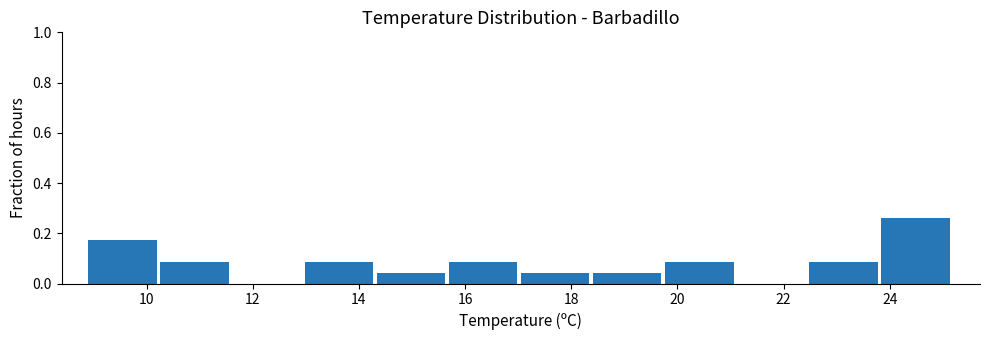

Reading left to right, transcribe this chart: for each bar, give the range it covers on the x-axis and its height. Neither the bar edges nor the heights are printed on the chart, so give them approximately, as read against the axes.

9.0 to 10.2: 0.18
10.2 to 11.6: 0.08
11.6 to 13.0: 0
13.0 to 14.4: 0.08
14.4 to 15.6: 0.04
15.6 to 17.0: 0.08
17.0 to 18.4: 0.04
18.4 to 19.8: 0.04
19.8 to 21.2: 0.08
21.2 to 22.4: 0
22.4 to 23.8: 0.08
23.8 to 25.2: 0.26